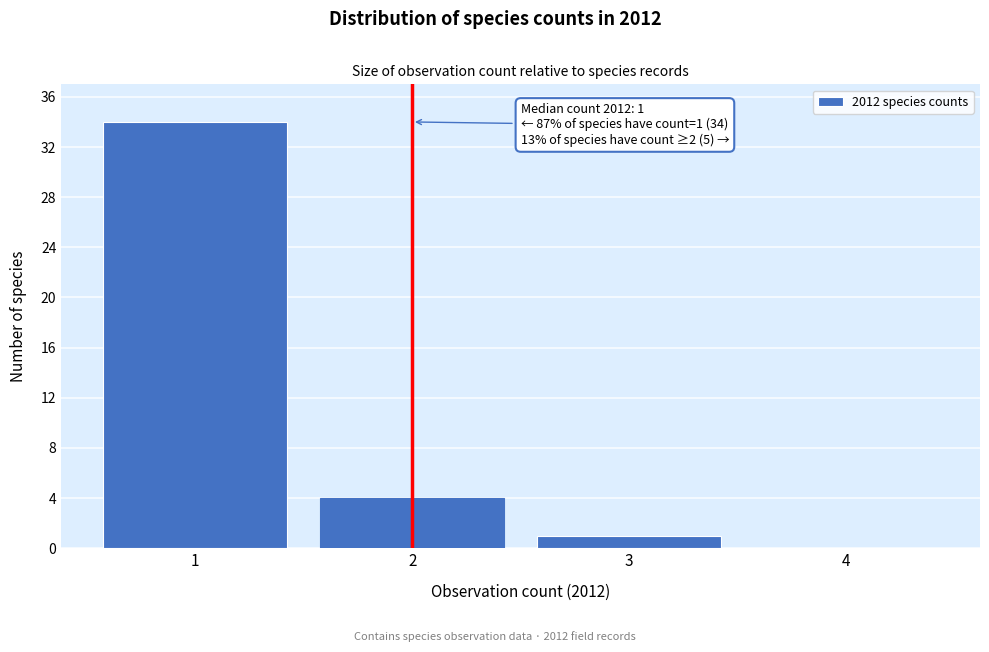

Over which range of the x-axis is the bar tallest?

0.5 to 1.5